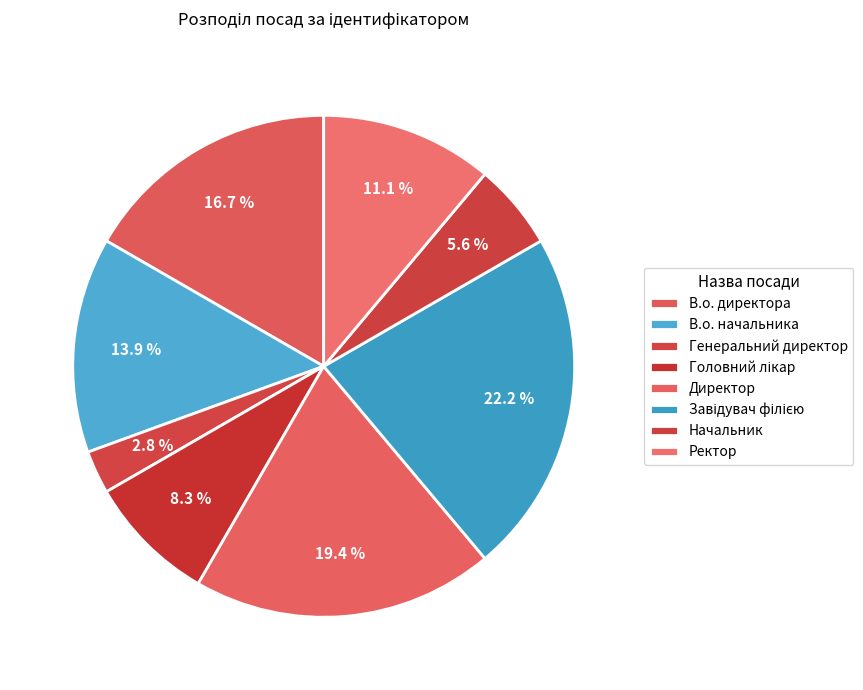

True or false: Генеральний директор accounts for 1% of the total.

False